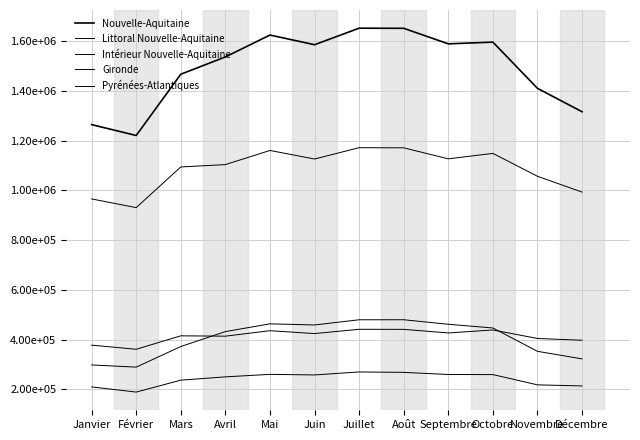

Does the chart display data point markers on the line(s)?

No